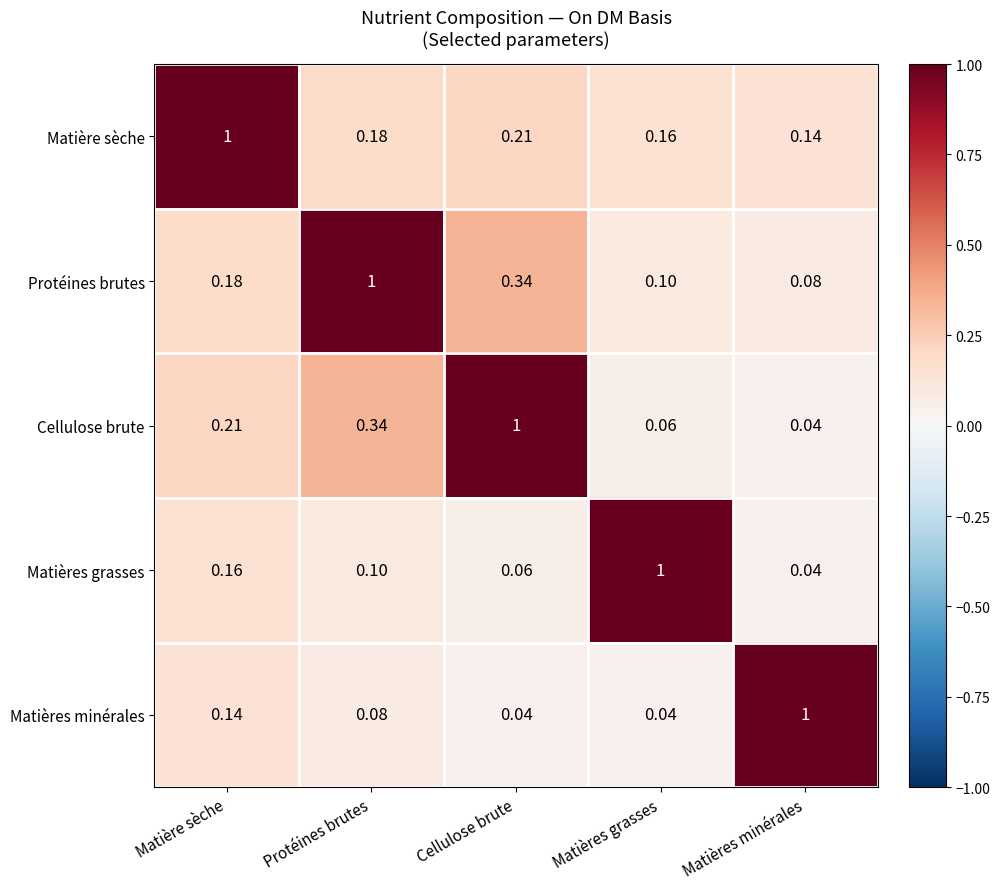

Which category has the highest value in the Protéines brutes series?

Protéines brutes